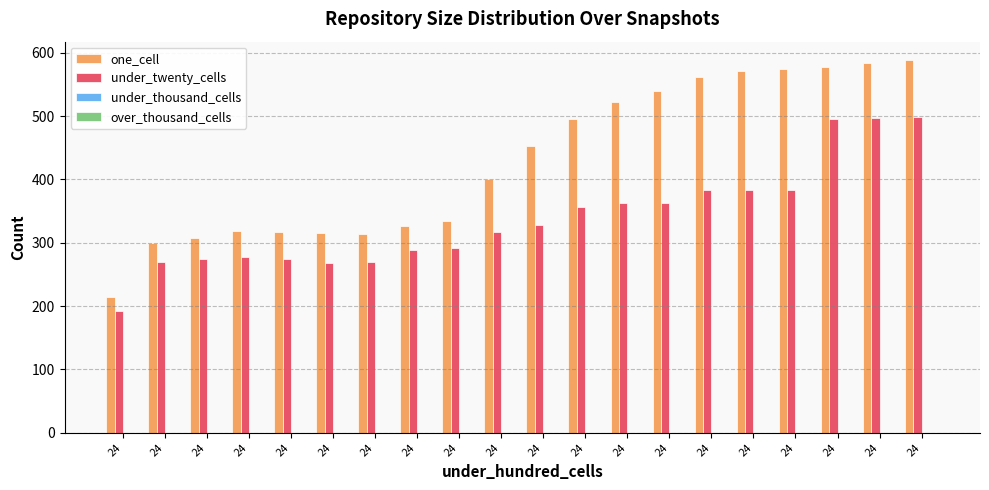

Reading left to right, list all the values displayed in this chart.

one_cell: 24=214	24=299	24=308	24=318	24=317	24=316	24=314	24=327	24=334	24=401	24=453	24=495	24=522	24=539	24=561	24=571	24=575	24=578	24=583	24=588
under_twenty_cells: 24=192	24=269	24=274	24=278	24=274	24=268	24=269	24=288	24=292	24=317	24=328	24=356	24=363	24=362	24=384	24=384	24=383	24=496	24=497	24=499
under_thousand_cells: 24=0	24=0	24=0	24=0	24=0	24=0	24=0	24=0	24=0	24=0	24=0	24=0	24=0	24=0	24=0	24=0	24=0	24=0	24=0	24=0
over_thousand_cells: 24=0	24=0	24=0	24=0	24=0	24=0	24=0	24=0	24=0	24=0	24=0	24=0	24=0	24=0	24=0	24=0	24=0	24=0	24=0	24=0